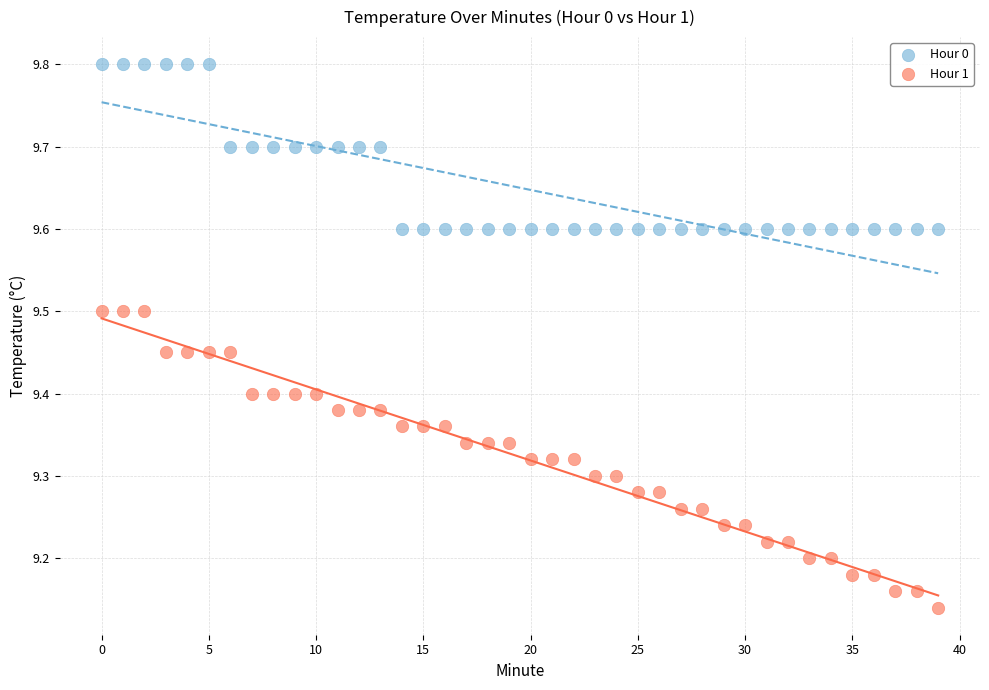

What are all the series names shown in the legend?

Hour 0, Hour 1